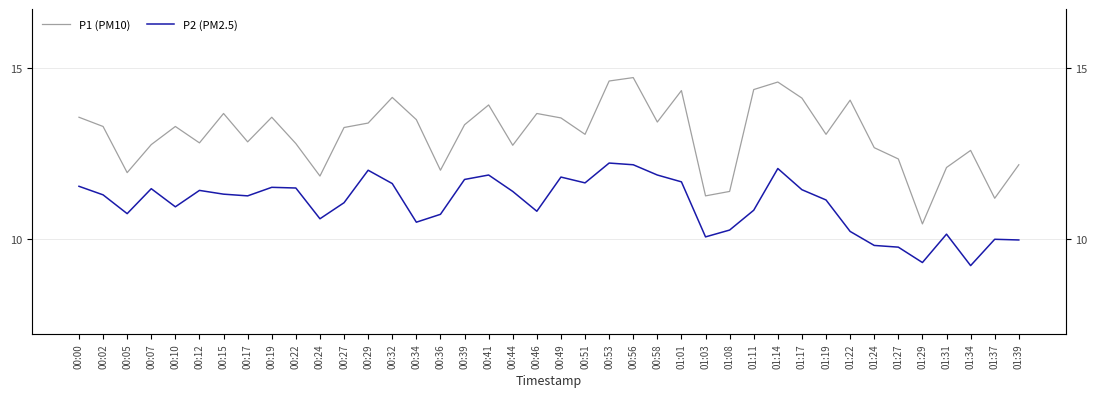

How many series are shown in this chart?

2